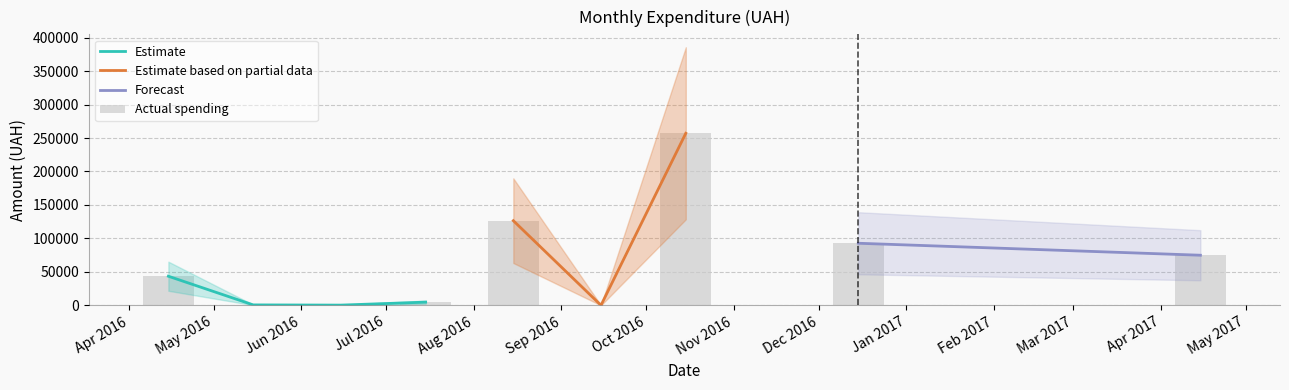

Is it true that upper equals 30368.0 at 2?

True